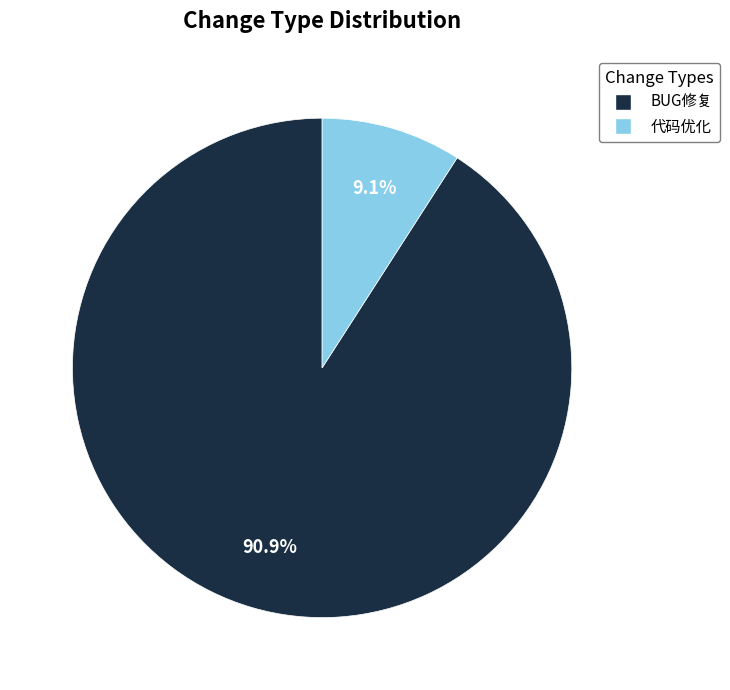

Which slice represents more than half of the pie?

BUG修复